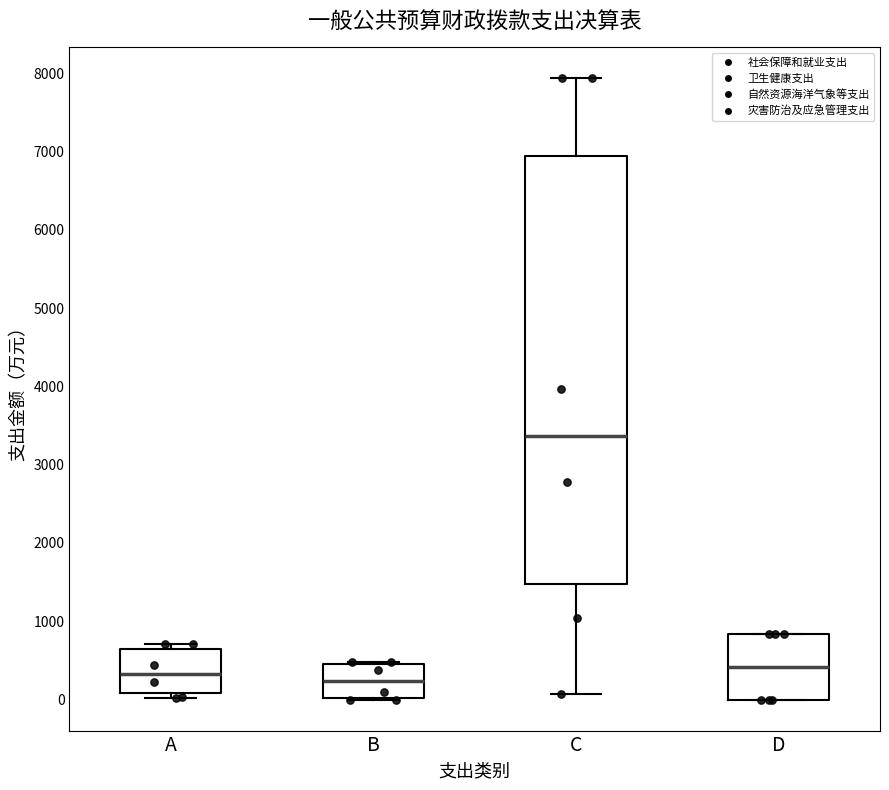

Comparing the boxes themselves (not the whiskers), which one is the tallest?

C